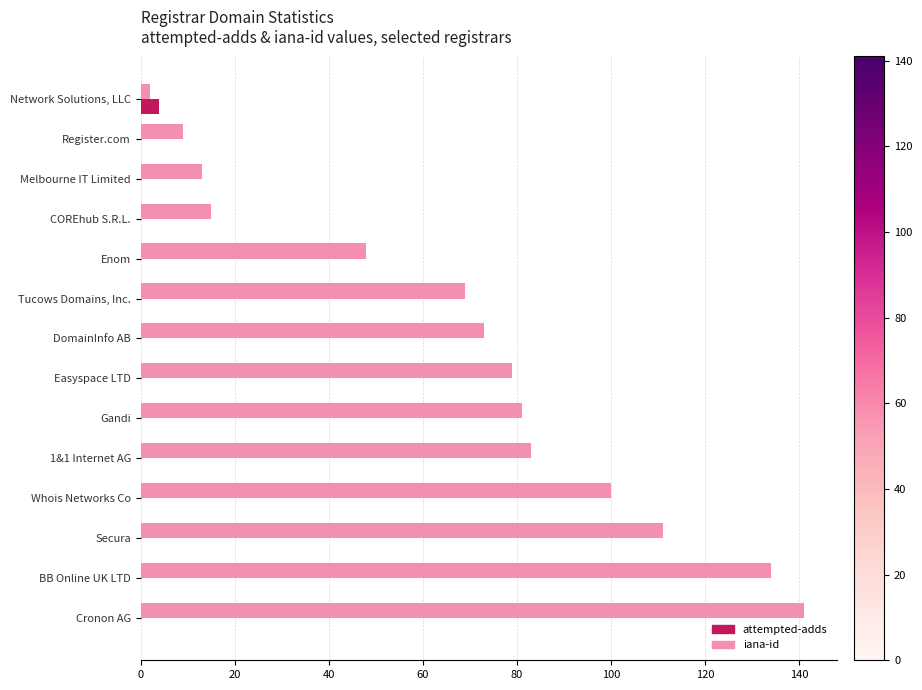

What is the maximum value for attempted-adds?

4